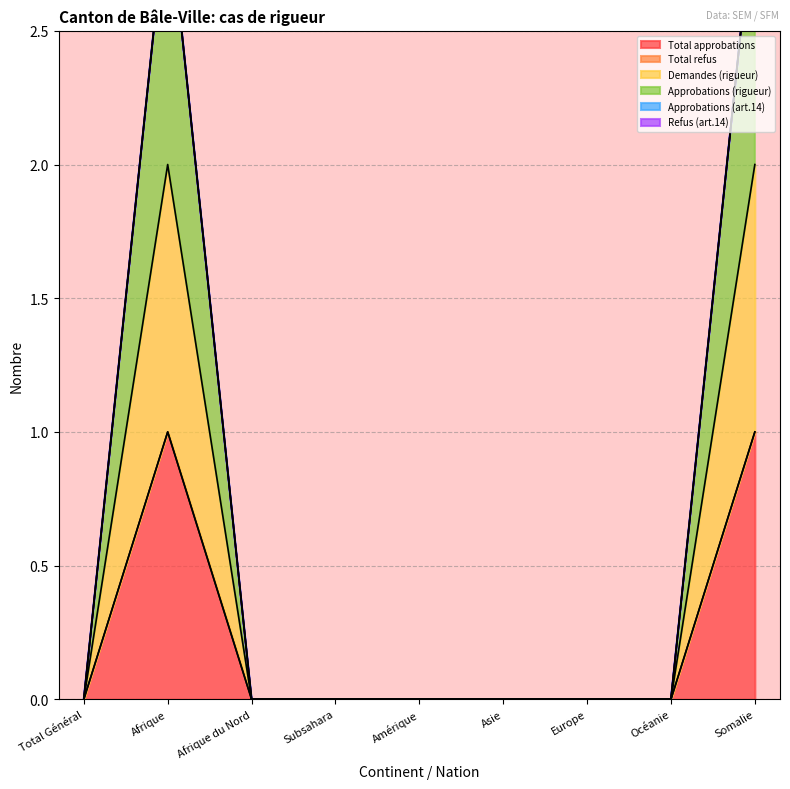

What position from the left is Europe?

7